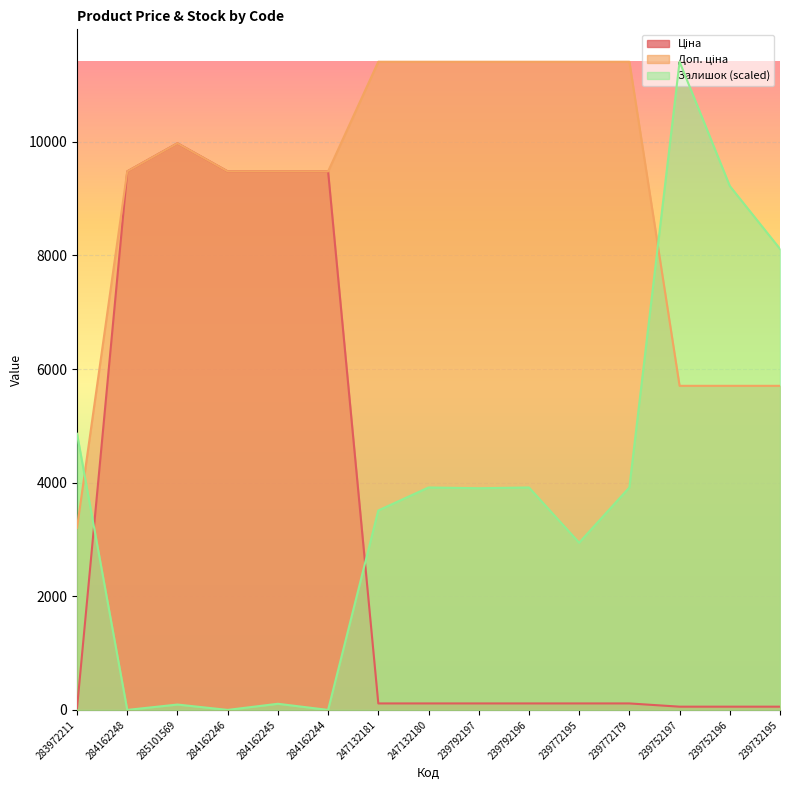

Between 247132180 and 239752197, which series saw the biggest shift?

Залишок (scaled)